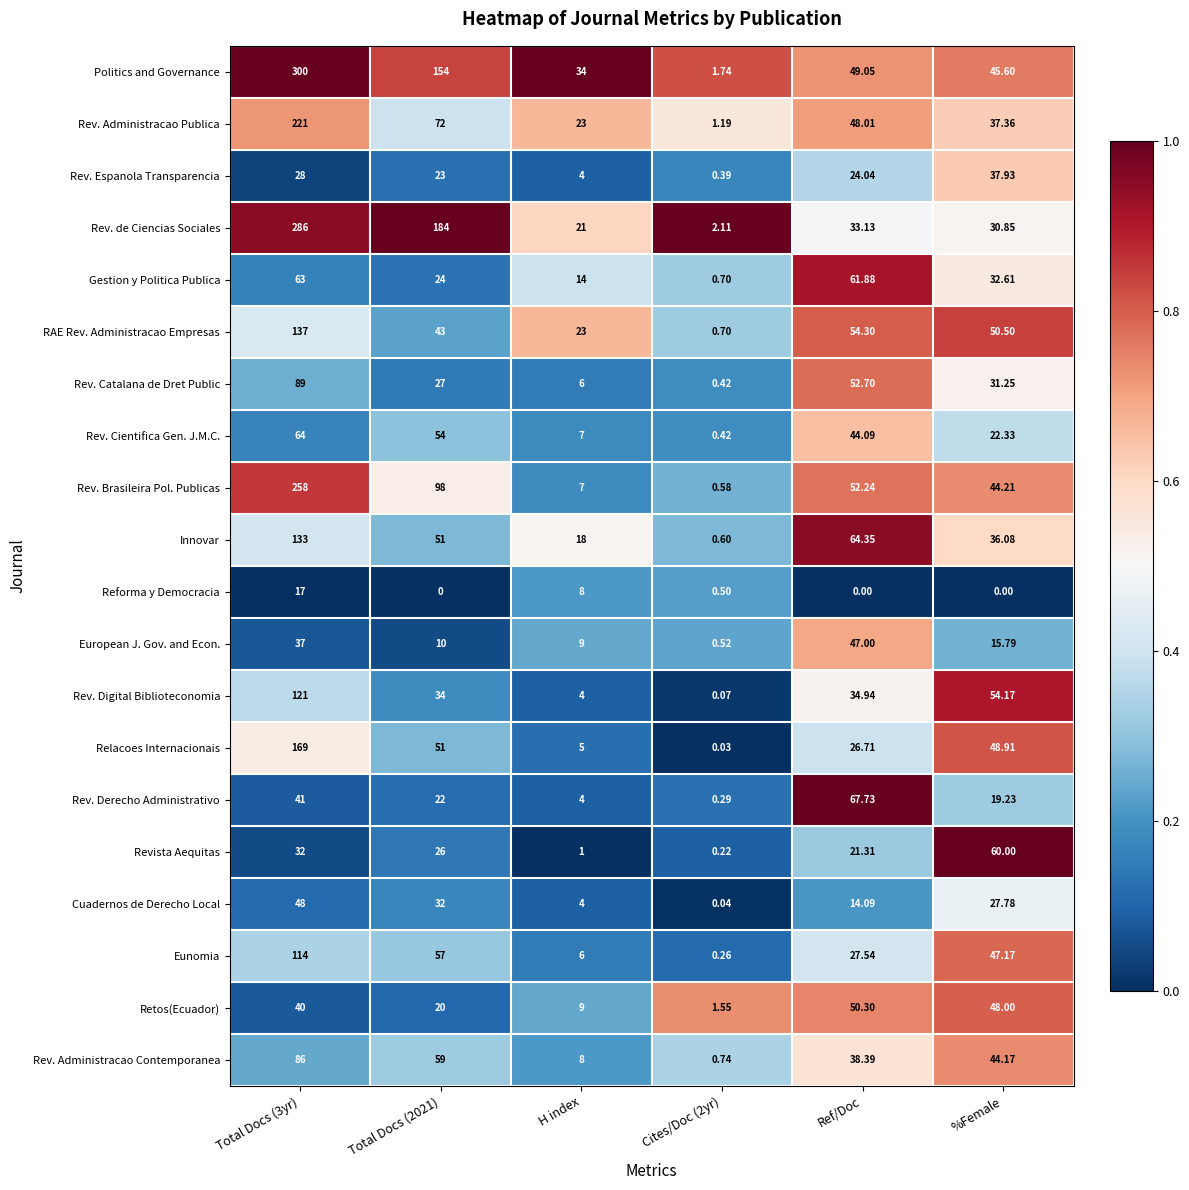

Which series has the widest spread of values?

Politics and Governance